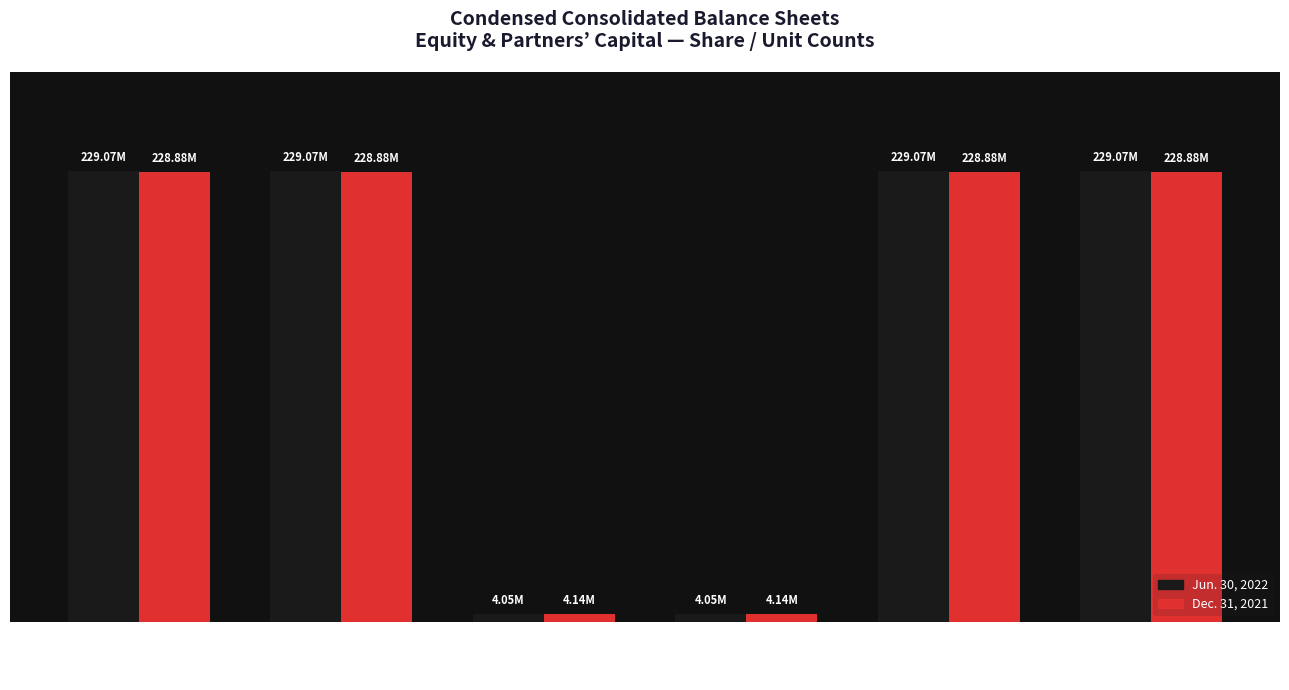

What is the average value of the Jun. 30, 2022 series?

154065446